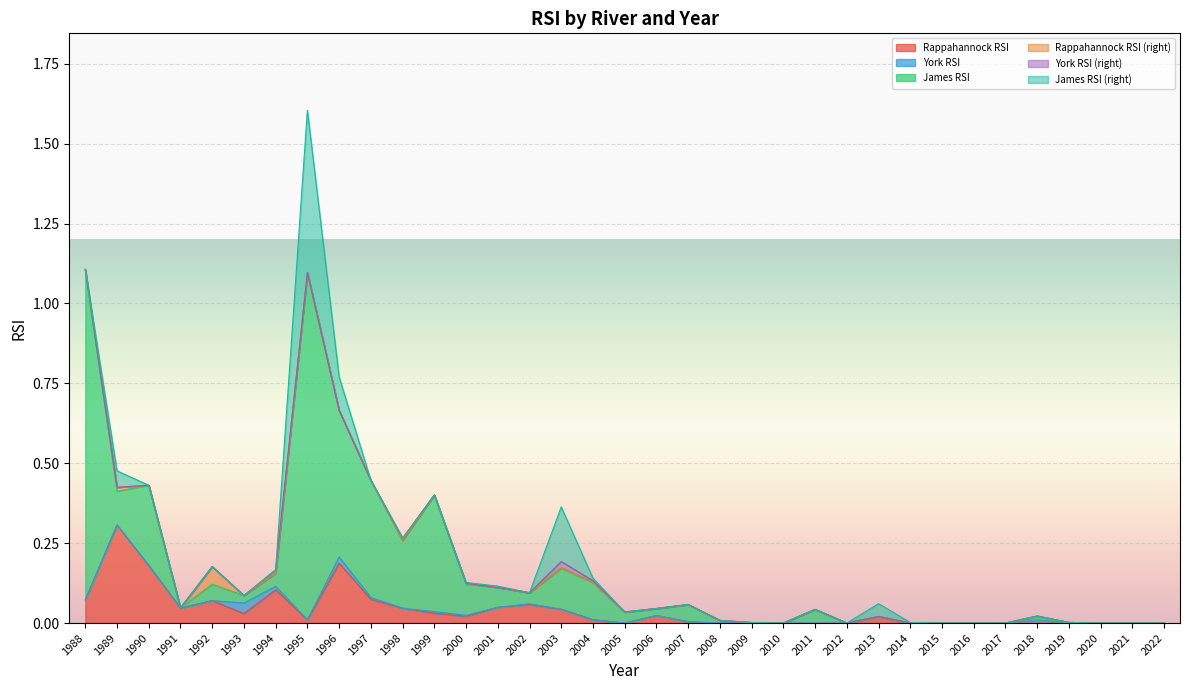

Which has a higher value, 2000 or 2013?

2000